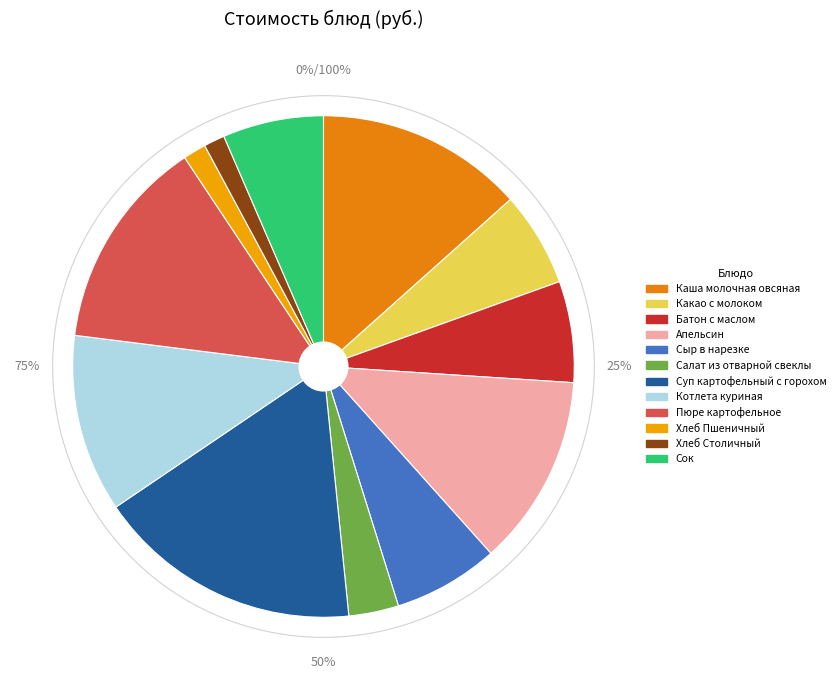

Is there a majority slice in this chart?

No